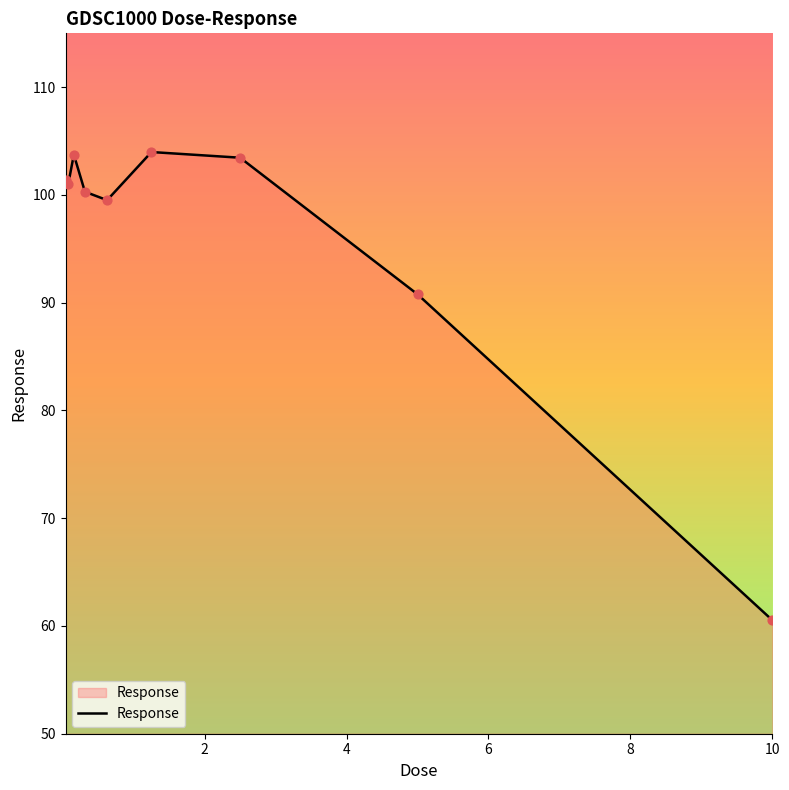

What is the smallest value displayed?

60.5